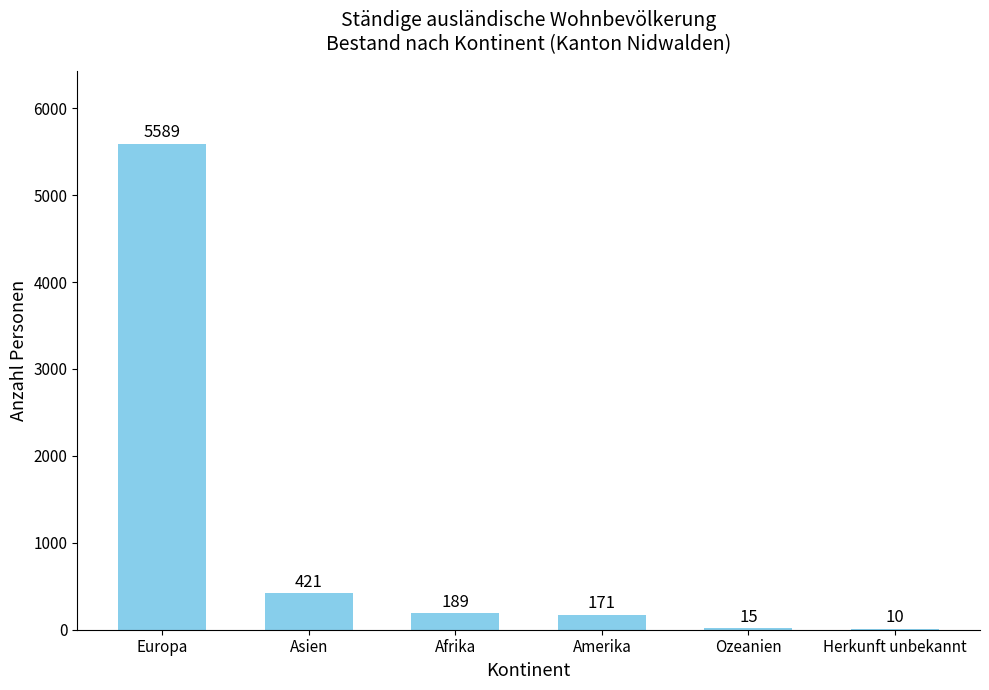

What is the sum of all values?

6395